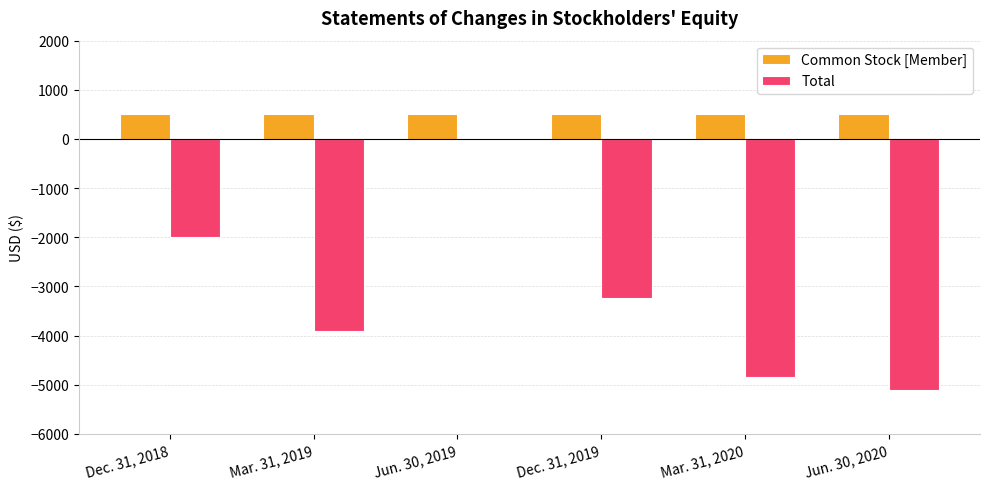

What is the average value of the Total series?

-3184